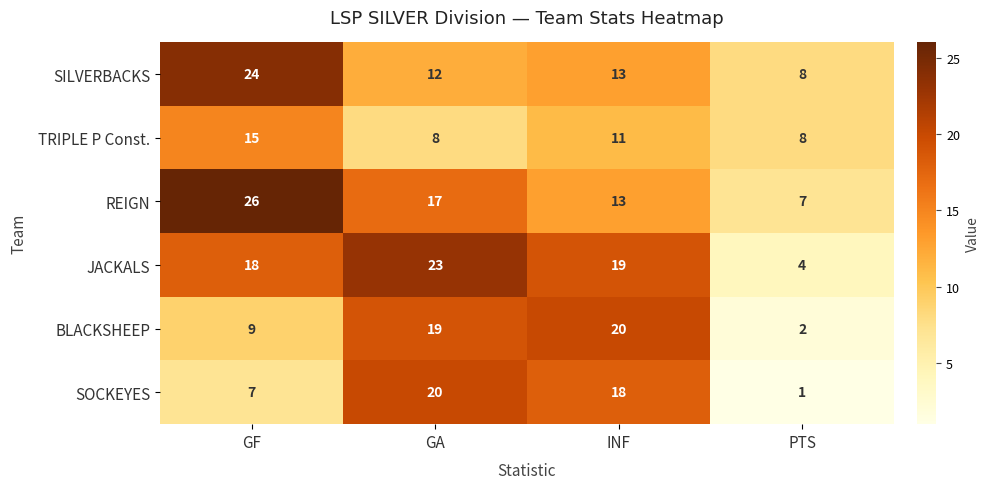

How many distinct data groups are displayed?

6